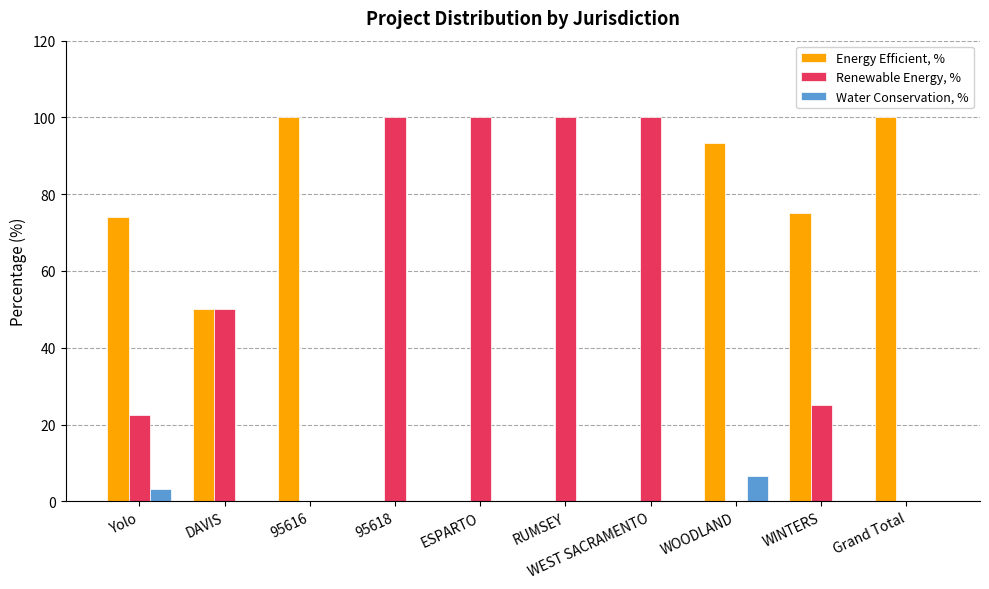

The Renewable Energy, % series shows -56.0 at 95616. True or false?

False